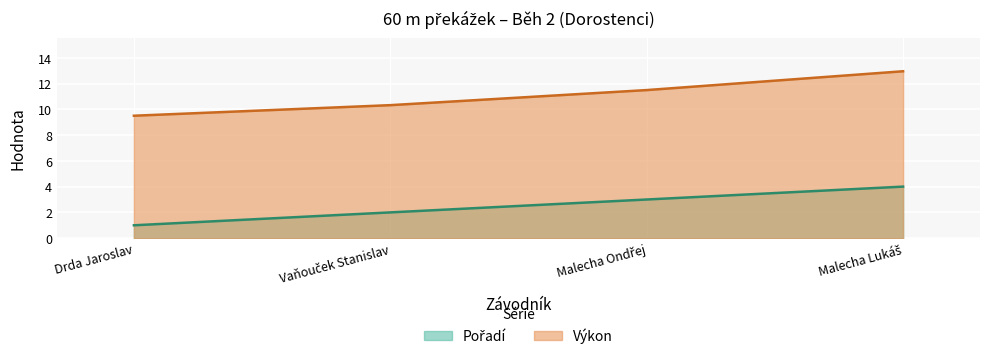

How many distinct data groups are displayed?

2